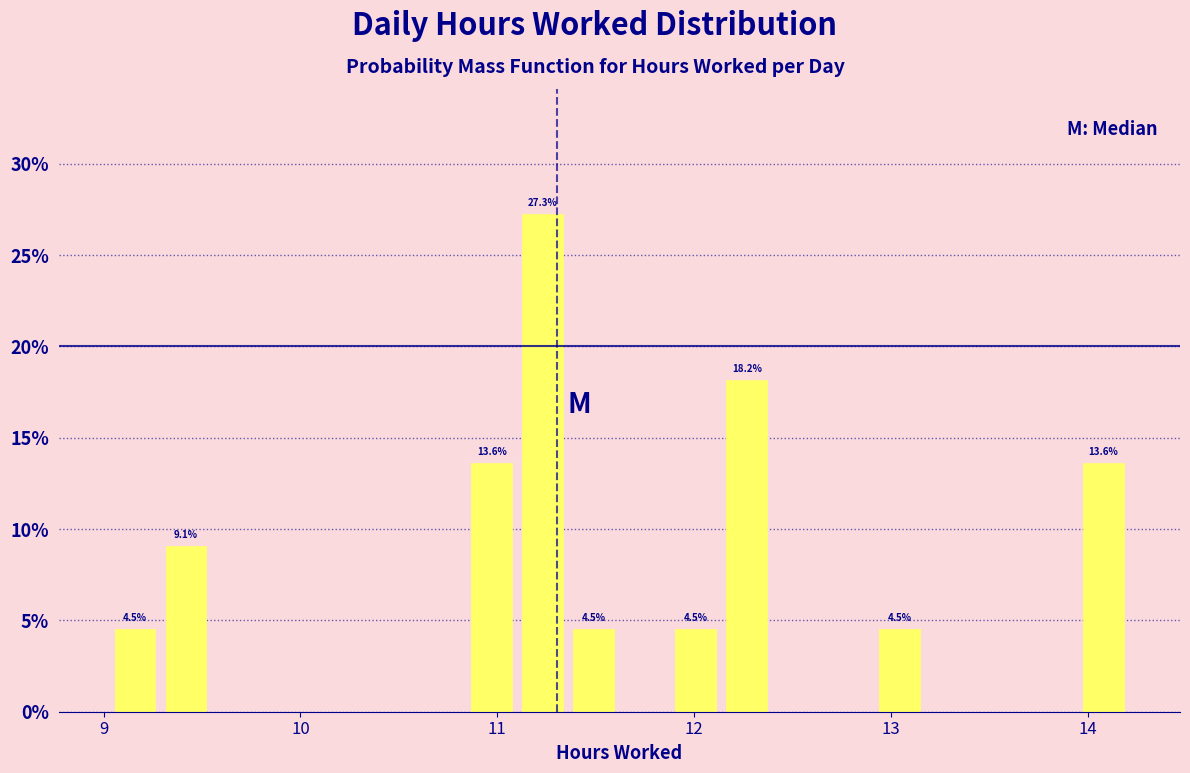

Around what value on the x-axis is the tallest bar? Give the approximate position of its centre, as read against the axis.

11.2